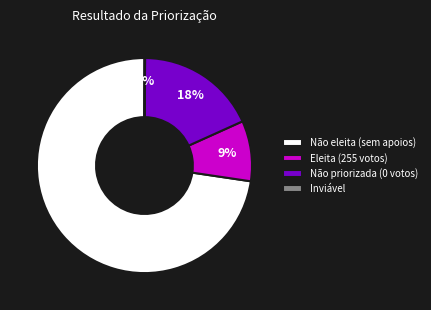

The Não priorizada (0 votos) slice represents 6% of the pie. True or false?

False